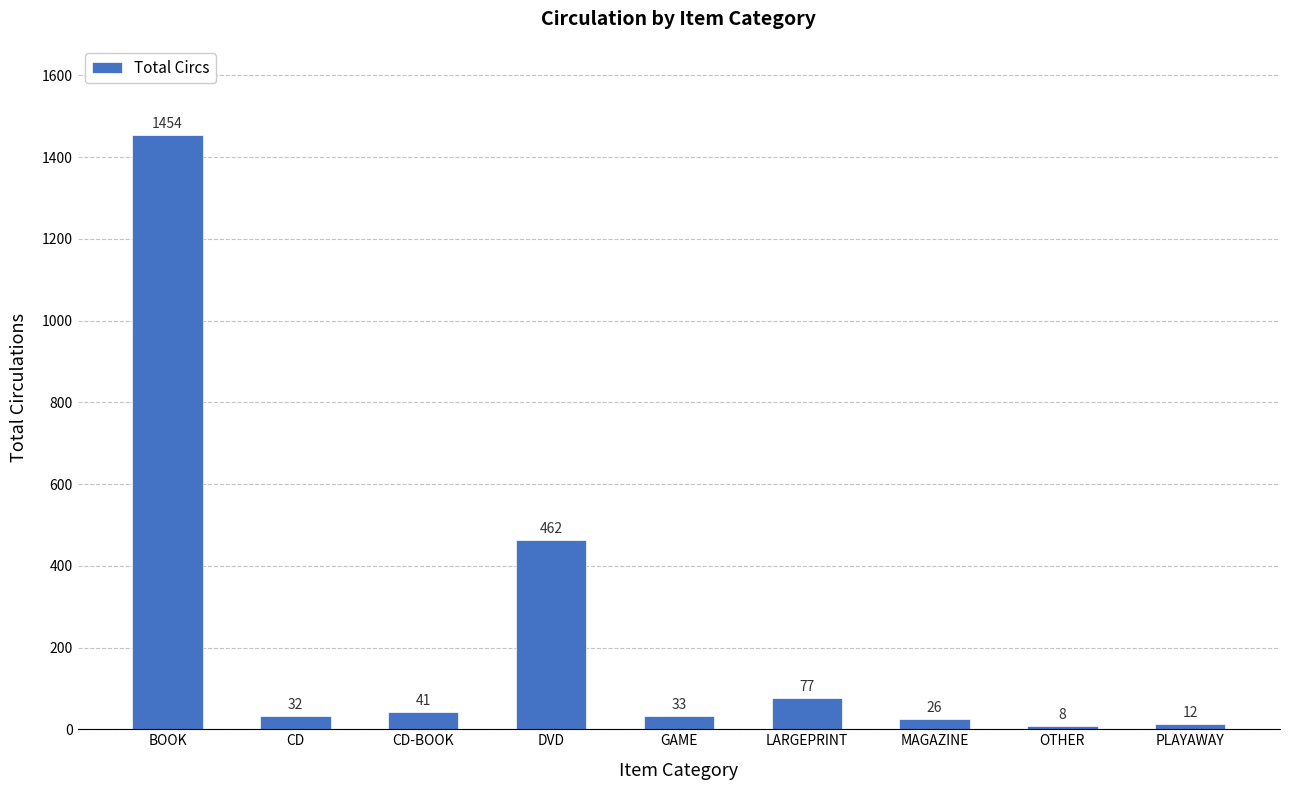

Between OTHER and MAGAZINE, which is larger?

MAGAZINE